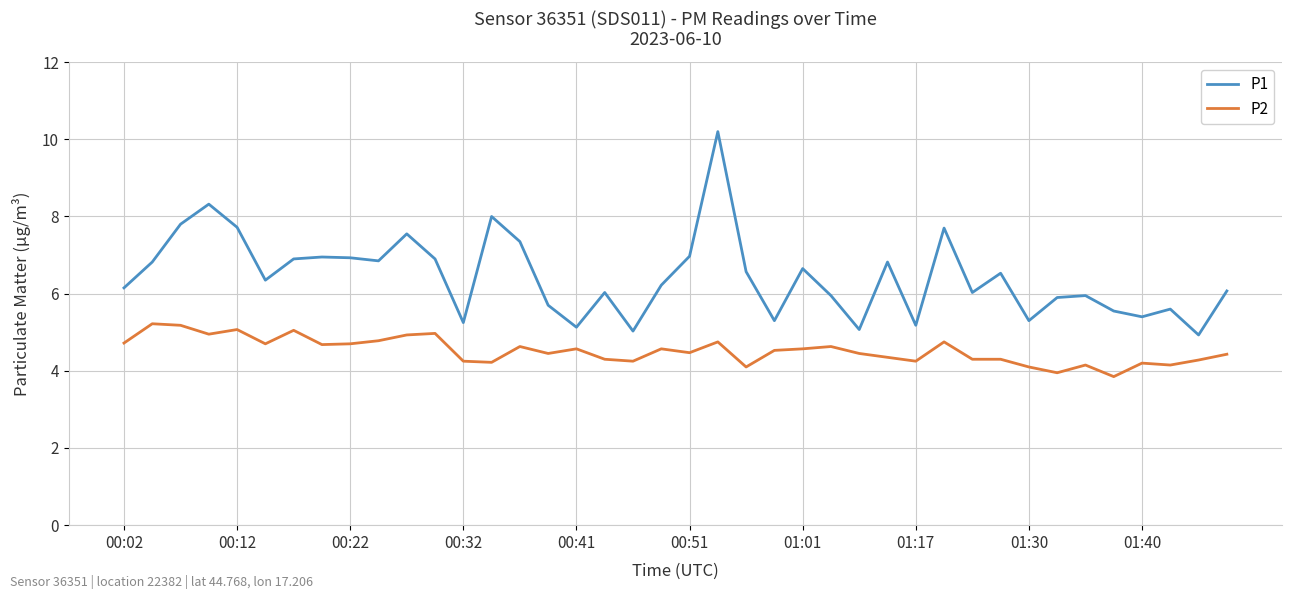

True or false: P1 and P2 cross at least once.

False